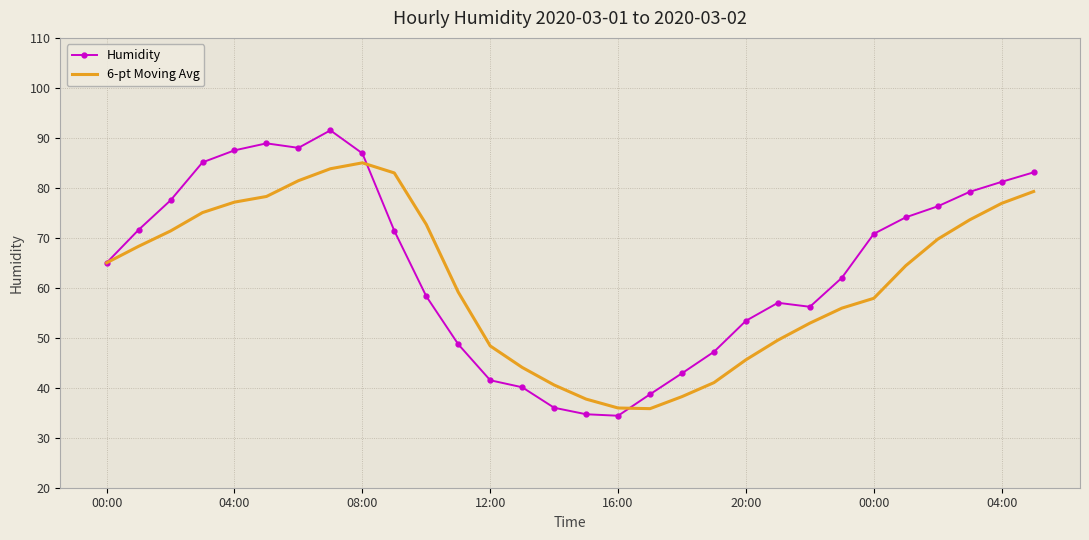

Which series has the largest range (max minus min)?

Humidity